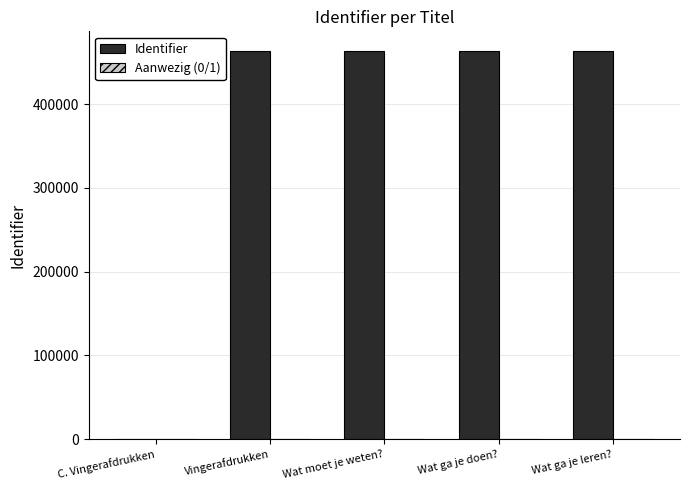

What is the sum of all Identifier values?

1854836